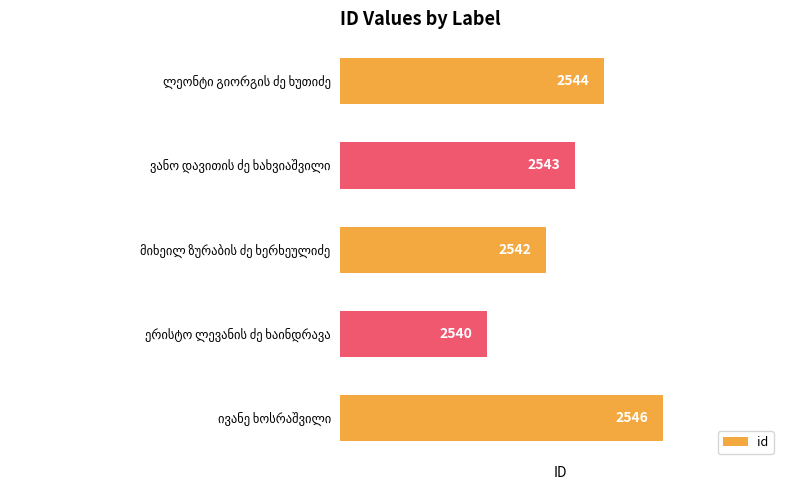

What is the minimum value shown in the chart?

2540